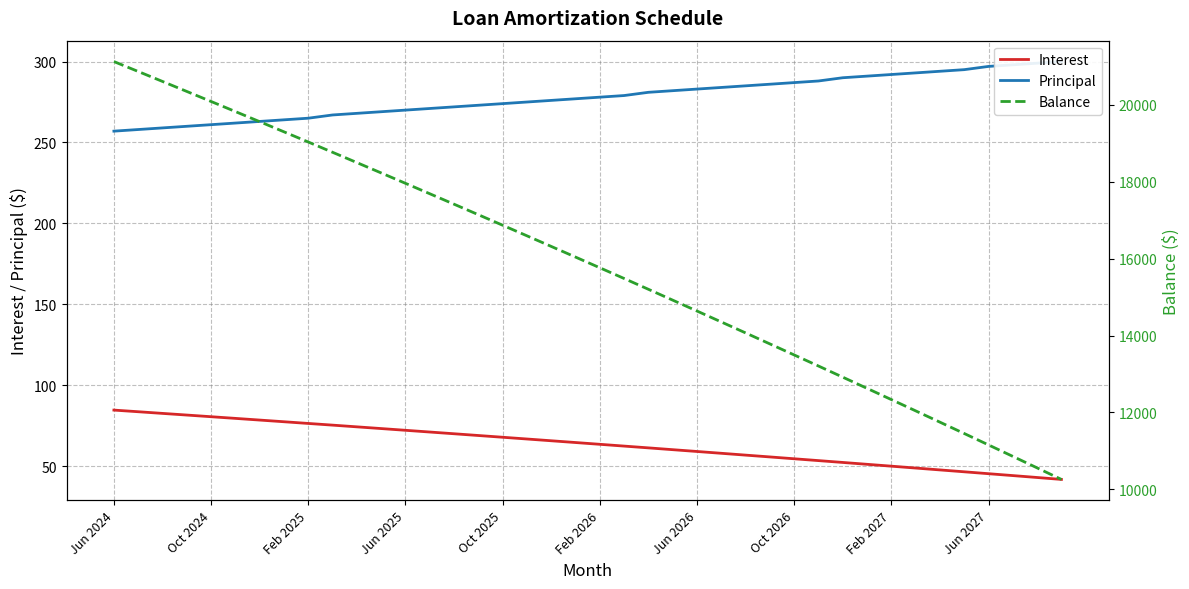

What is the lowest value of the Interest series?

41.8